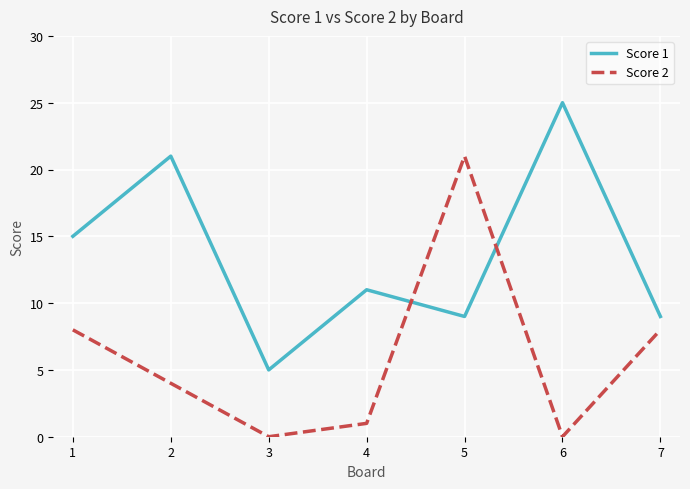

Reading left to right, list all the values displayed in this chart.

Score 1: 15	21	5	11	9	25	9
Score 2: 8	4	0	1	21	0	8